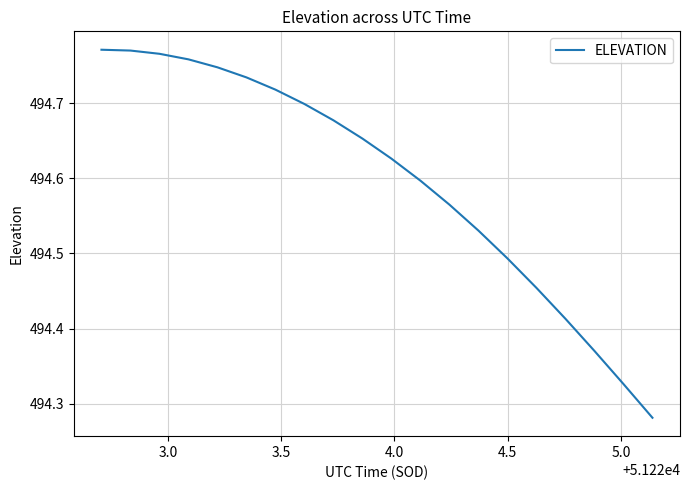

What is the difference between the maximum and minimum values?

0.5